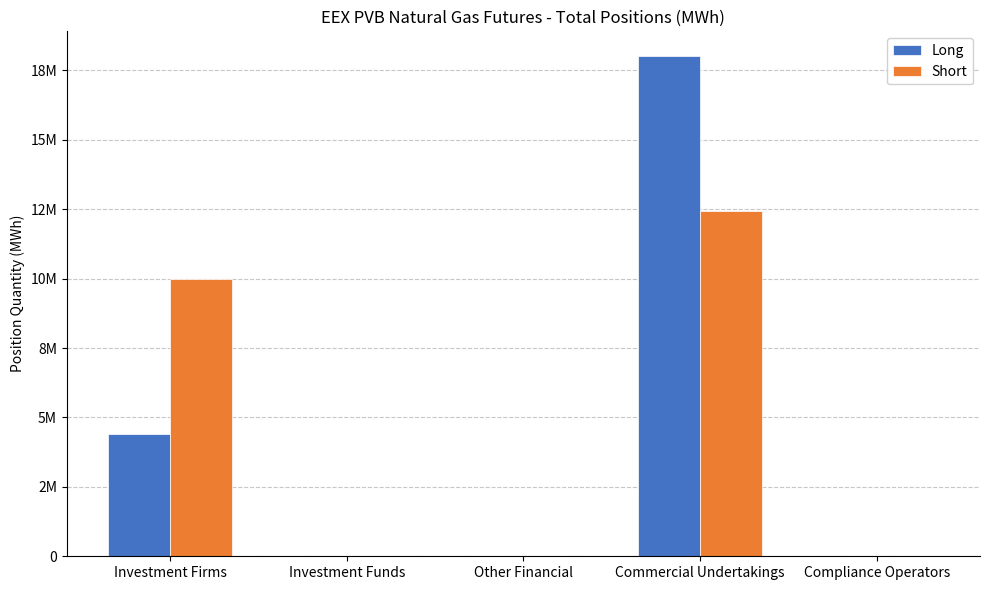

Reading left to right, list all the values displayed in this chart.

Long: Investment Firms=4416120	Investment Funds=0	Other Financial=0	Commercial Undertakings=18009014	Compliance Operators=0
Short: Investment Firms=9970740	Investment Funds=0	Other Financial=0	Commercial Undertakings=12454394	Compliance Operators=0